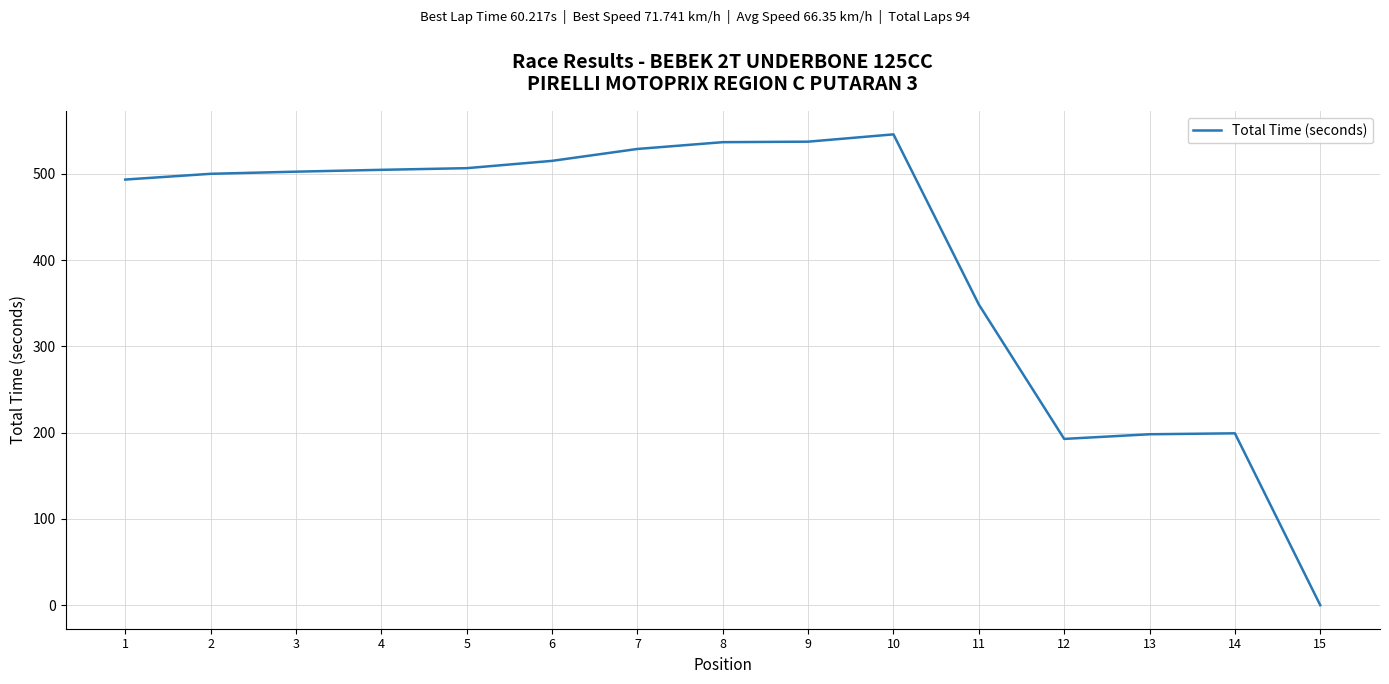

What is the difference between the maximum and second lowest values?

353.0